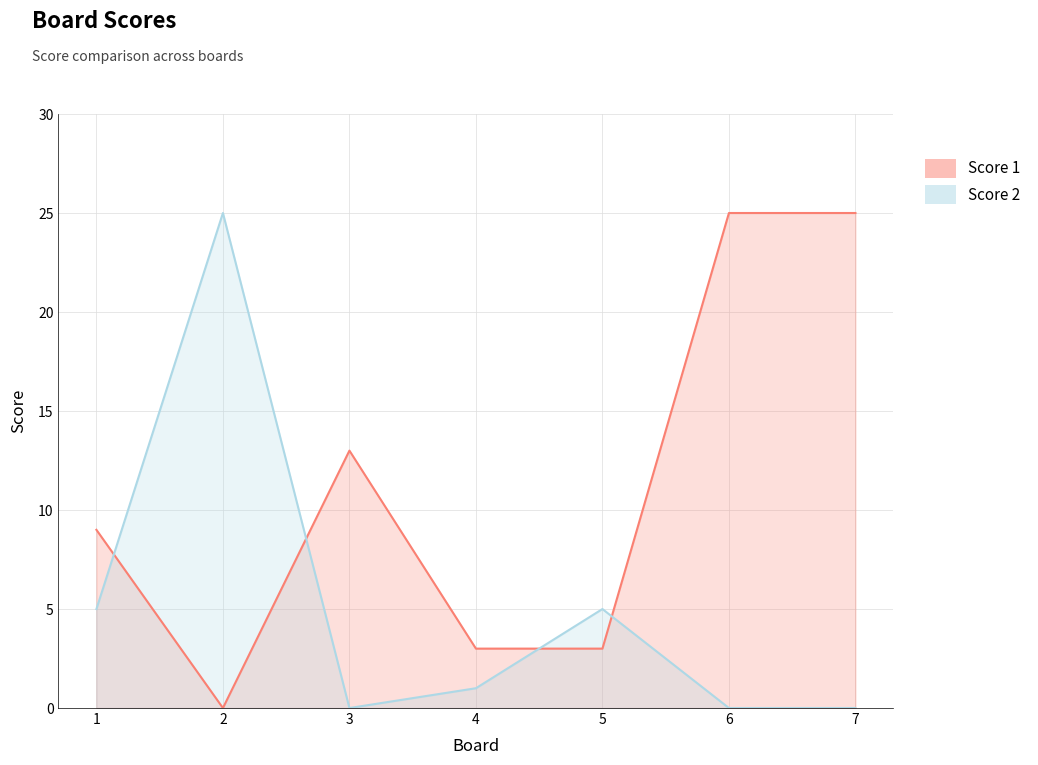

Between which two adjacent categories do Score 2 and Score 1 first intersect?

1 and 2